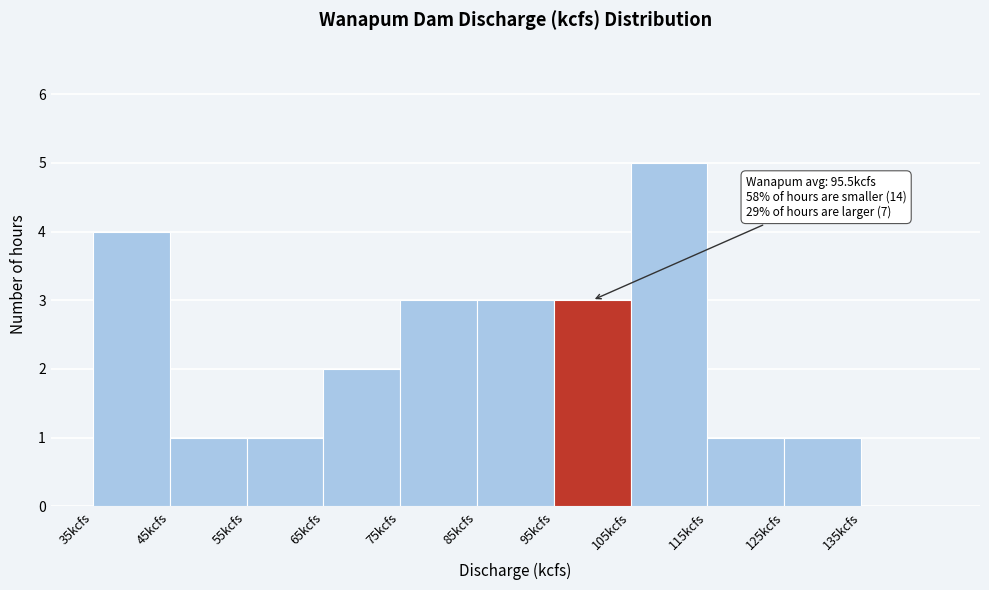

Over which range of the x-axis is the bar tallest?

105 to 115